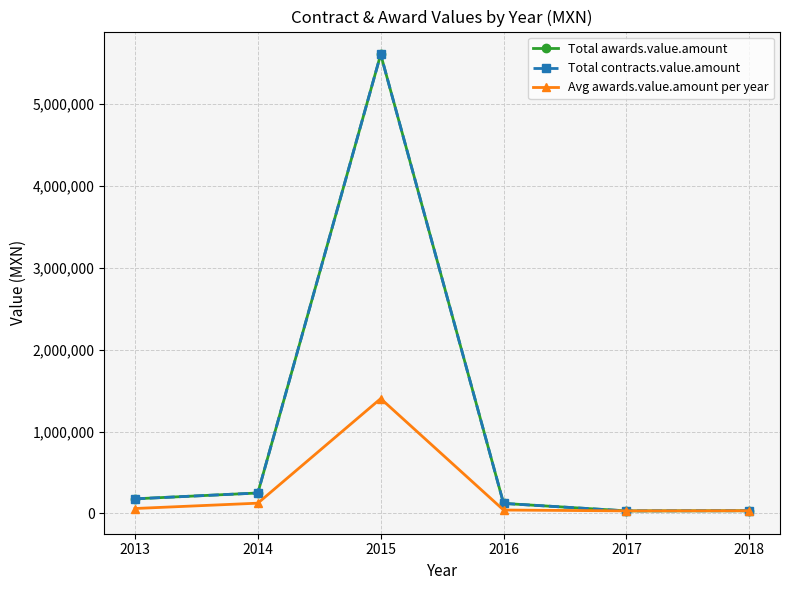

Reading right to left, extract all data points from this chart.

Total awards.value.amount: 31700.0	29900.0	121408.0	5609341.0	248753.0	177382.0
Total contracts.value.amount: 31700.0	29900.0	121408.0	5609341.0	248753.0	177382.0
Avg awards.value.amount per year: 31700.0	29900.0	40469.3	1402335.2	124376.5	59127.3